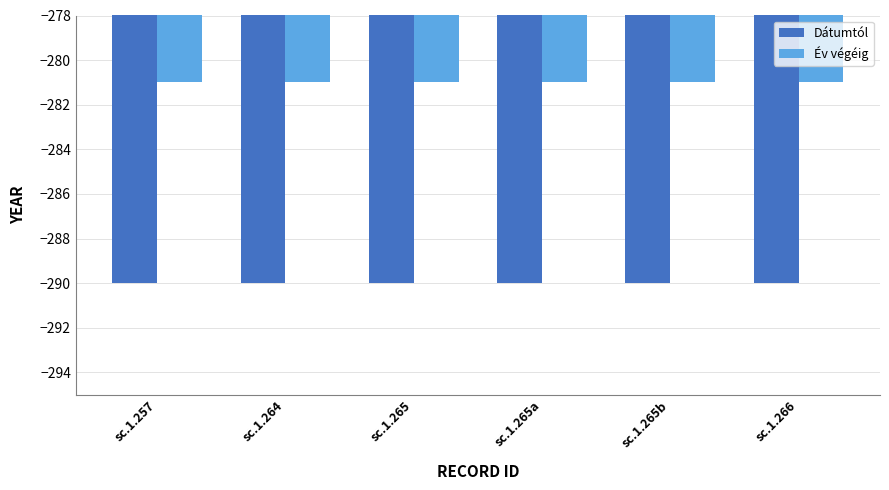

What is the maximum value for Év végéig?

-281